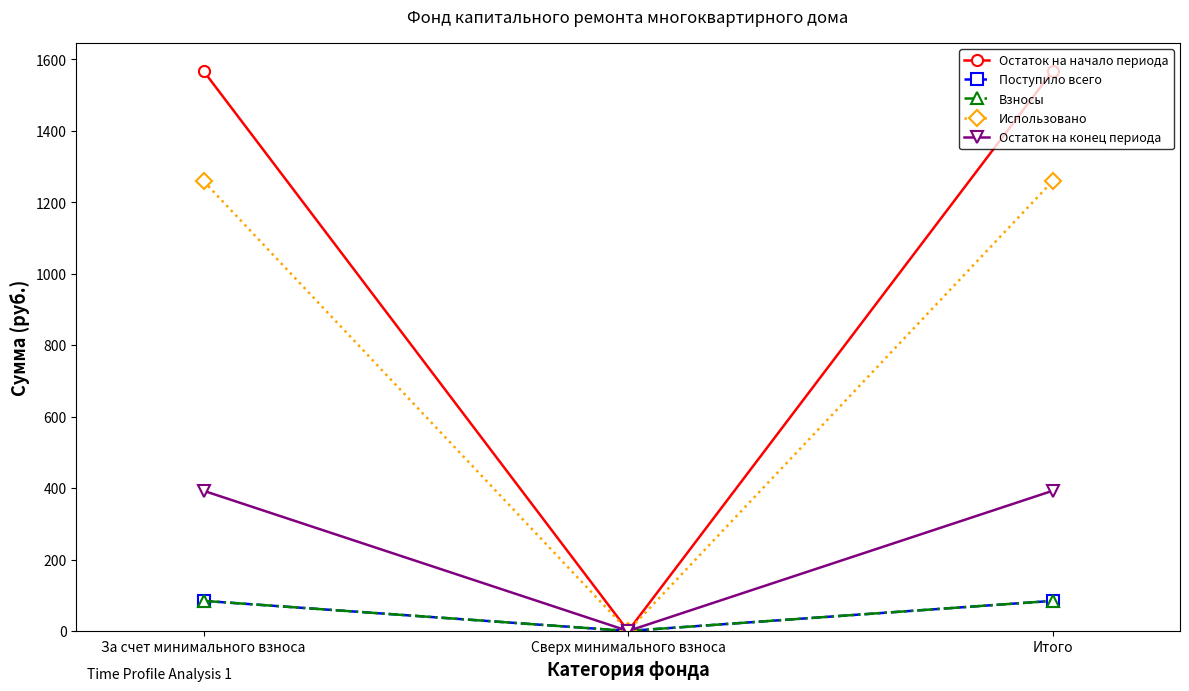

Between Сверх минимального взноса and Итого, which series saw the biggest shift?

Остаток на начало периода